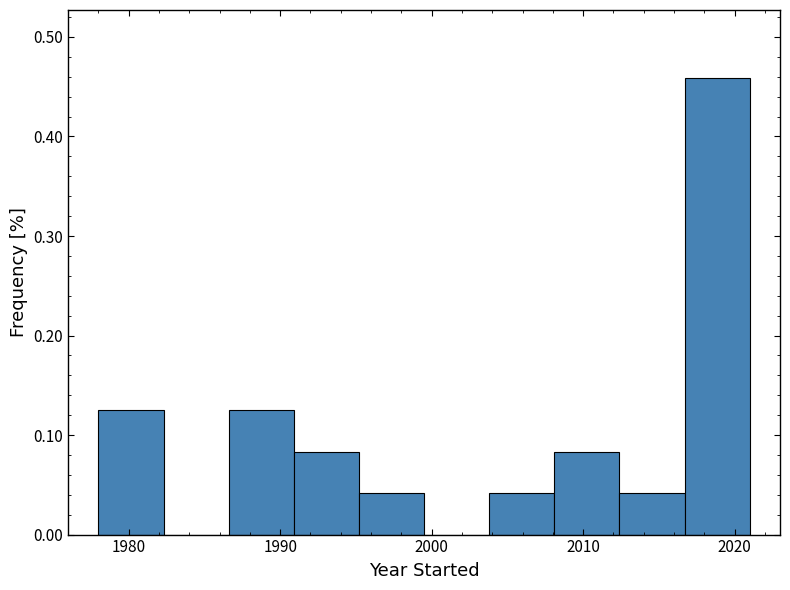

Reading left to right, list every bar in this chart as the range it spans on the x-axis followed by its height. Neither the bar edges nor the heights are printed on the chart, so give them approximately, as read against the axes.

1978.0 to 1982.3: 0.13
1982.3 to 1986.6: 0
1986.6 to 1990.9: 0.13
1990.9 to 1995.2: 0.08
1995.2 to 1999.5: 0.04
1999.5 to 2003.8: 0
2003.8 to 2008.1: 0.04
2008.1 to 2012.4: 0.08
2012.4 to 2016.7: 0.04
2016.7 to 2021.0: 0.46